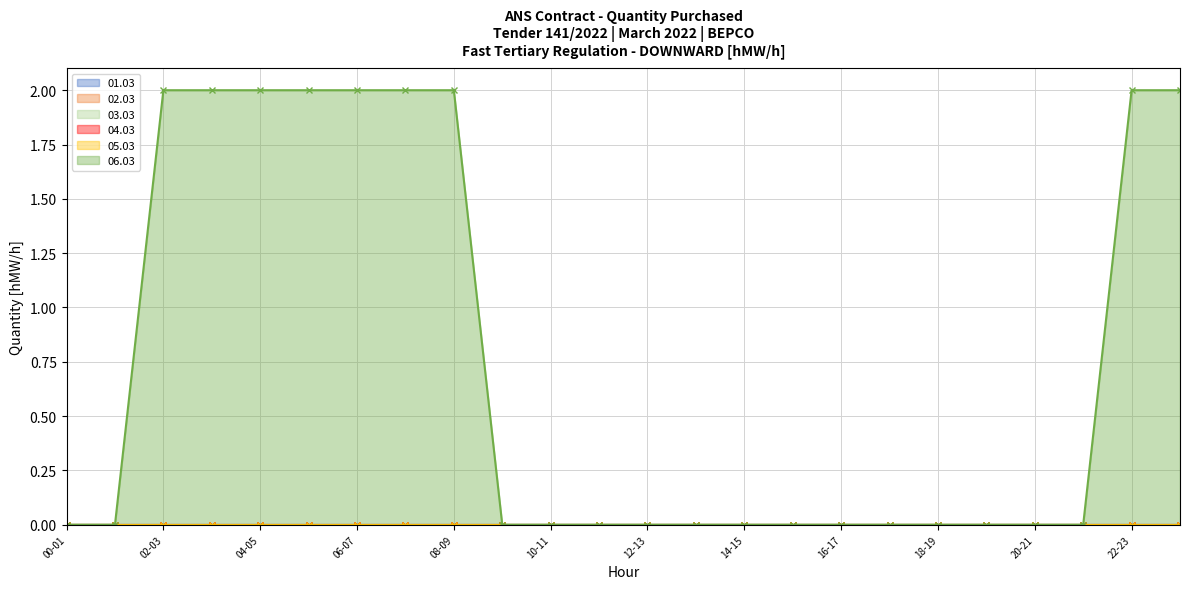

List the labels in order of 04.03 value, largest first.

00-01, 01-02, 02-03, 03-04, 04-05, 05-06, 06-07, 07-08, 08-09, 09-10, 10-11, 11-12, 12-13, 13-14, 14-15, 15-16, 16-17, 17-18, 18-19, 19-20, 20-21, 21-22, 22-23, 23-24